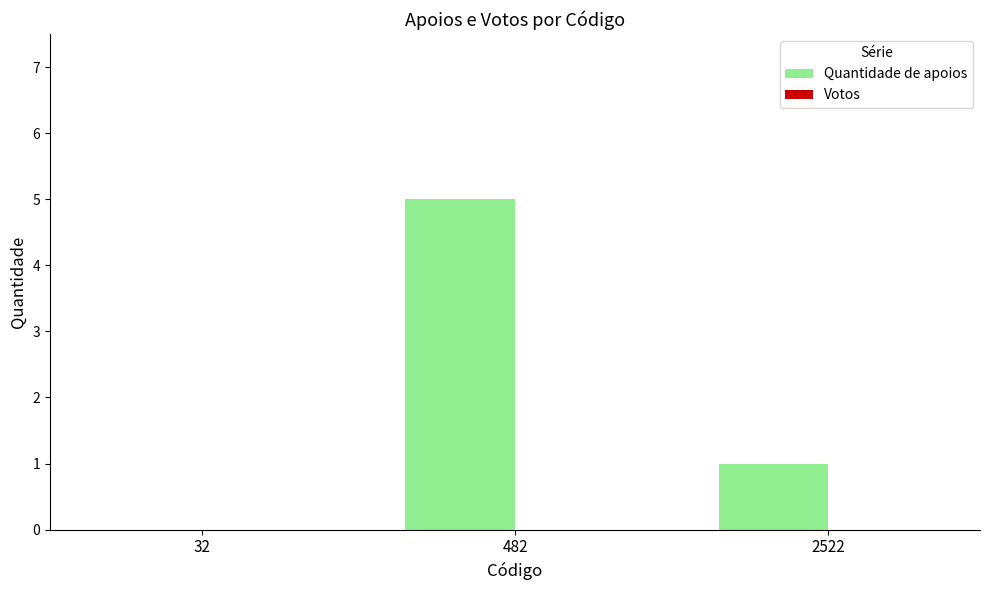

Reading left to right, extract all data points from this chart.

32=0	482=5	2522=1